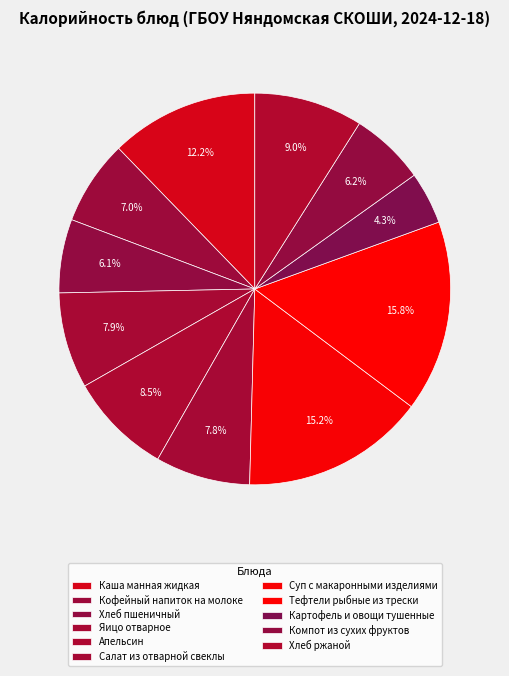

What is the ratio of the value at Картофель и овощи тушенные to the value at Тефтели рыбные из трески?

0.3